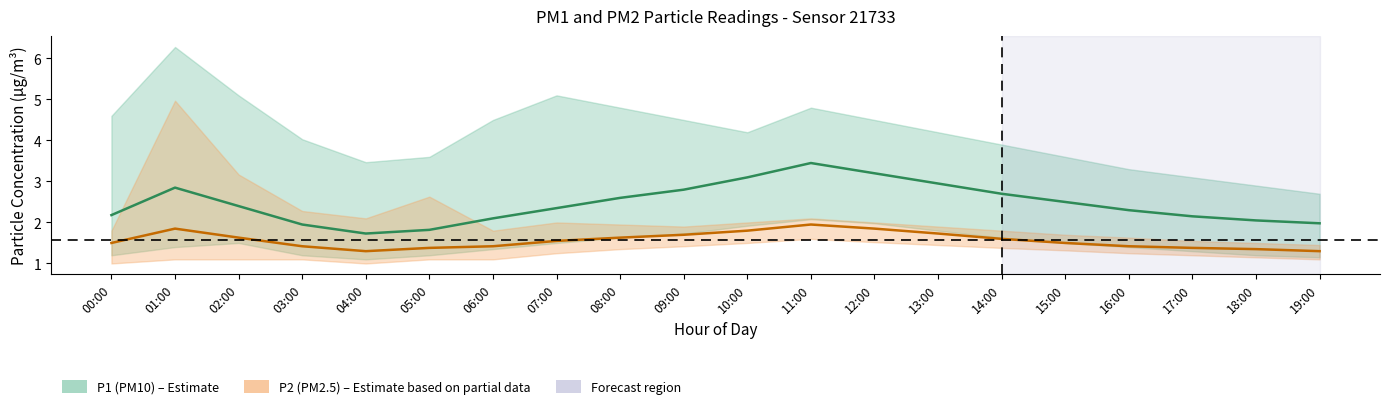

True or false: P2 and P1 intersect in this chart.

False